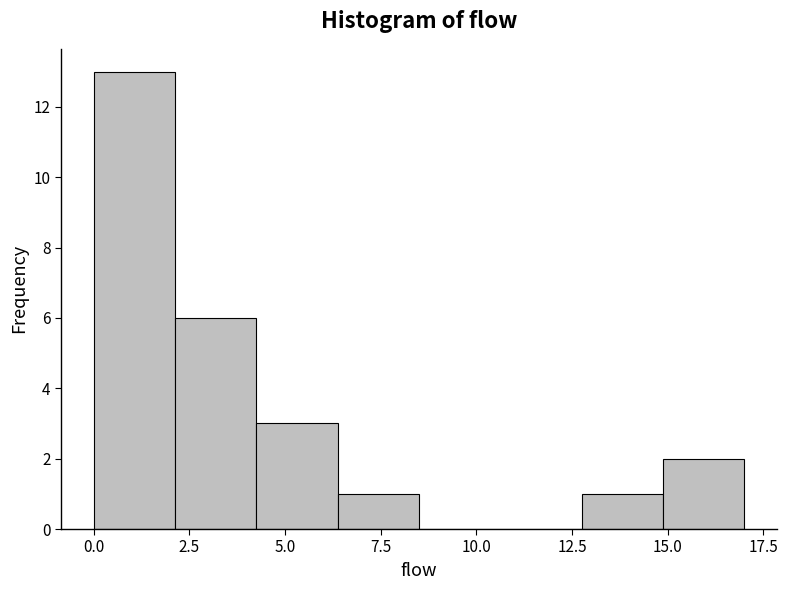

Reading left to right, list every bar in this chart as the range it spans on the x-axis followed by its height. Neither the bar edges nor the heights are printed on the chart, so give them approximately, as read against the axes.

0.0 to 2.0: 13
2.0 to 4.5: 6
4.5 to 6.5: 3
6.5 to 8.5: 1
8.5 to 10.5: 0
10.5 to 13.0: 0
13.0 to 15.0: 1
15.0 to 17.0: 2